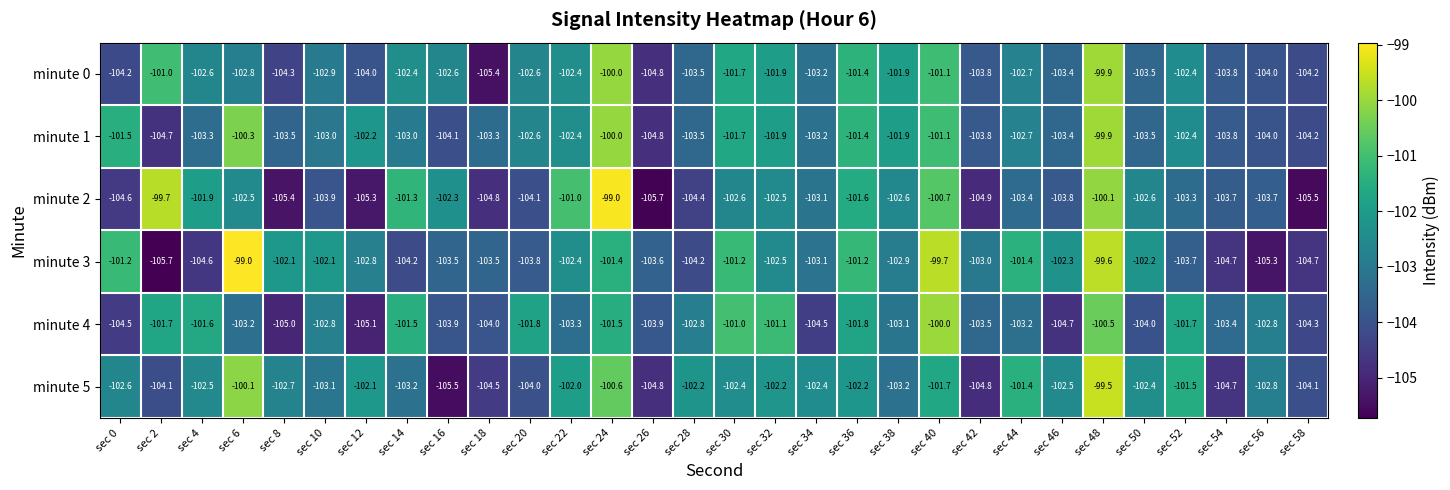

Is it true that minute 0 equals -104.8 at sec 26?

True